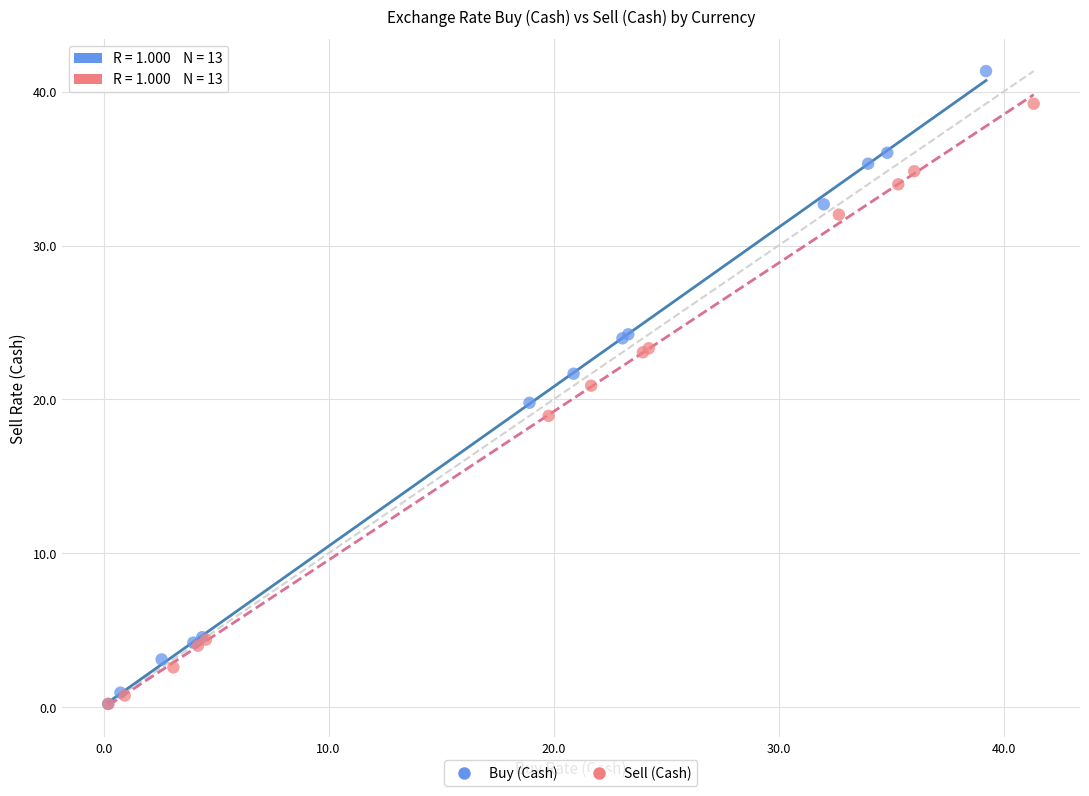

Which series has the widest spread of Y values?

Buy (Cash)